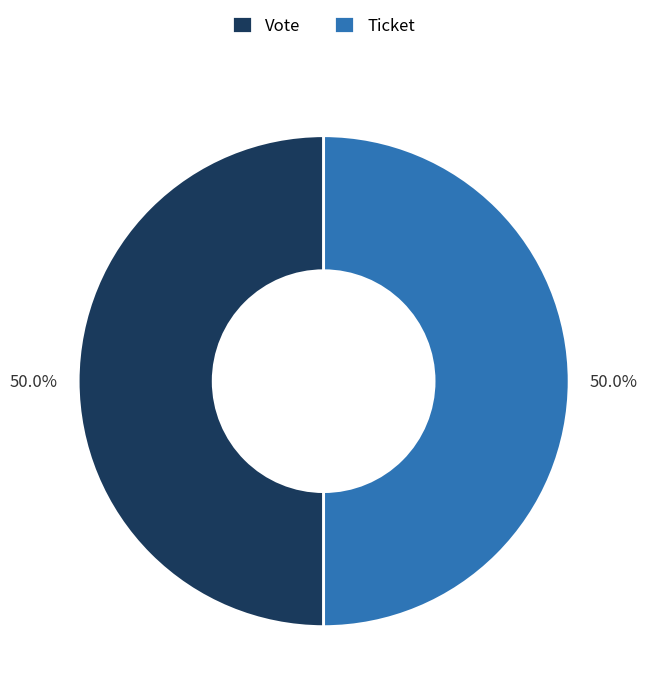

What portion of the pie excludes Ticket?

50.0%